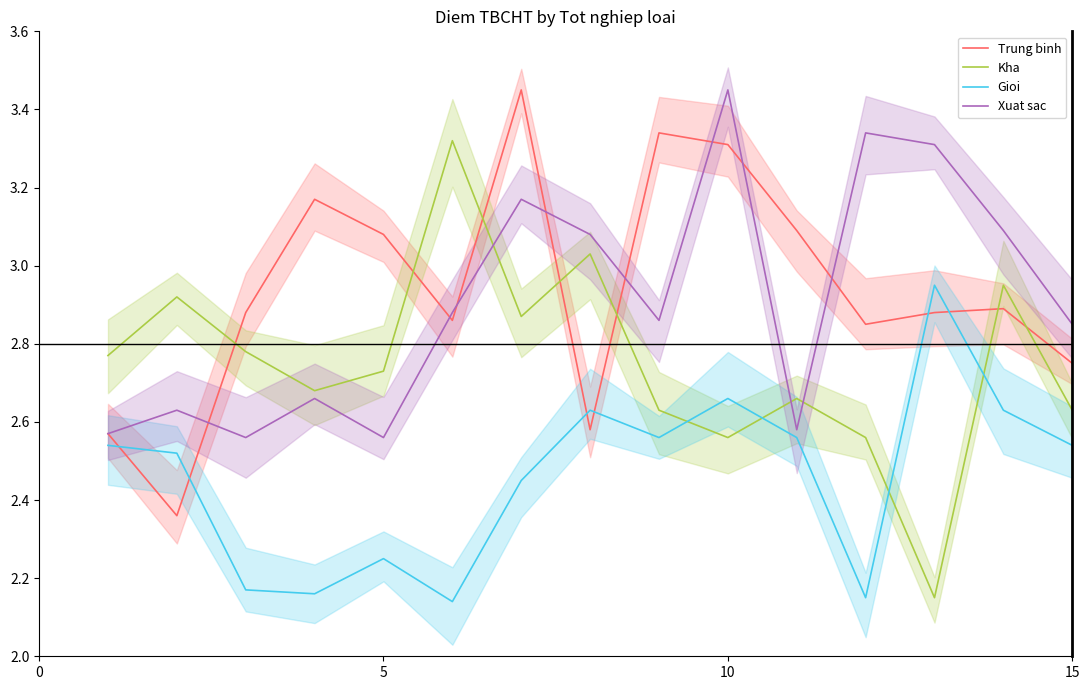

The Gioi series shows 1.1 at 15. True or false?

False